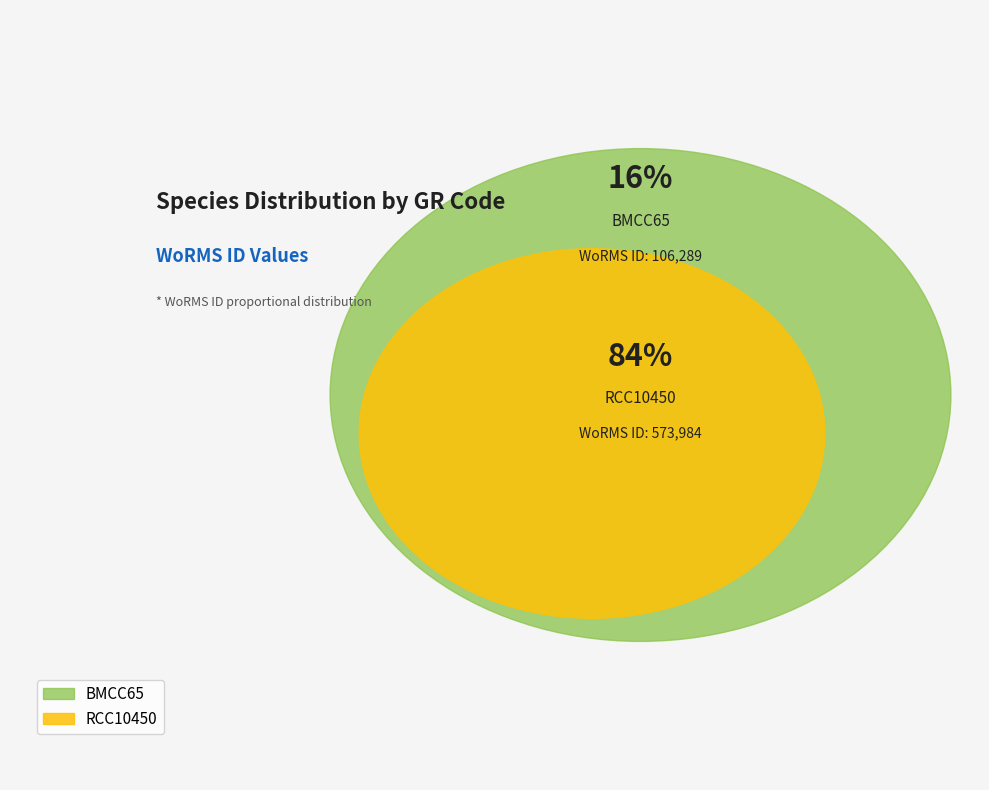

Which slice is the largest?

RCC10450